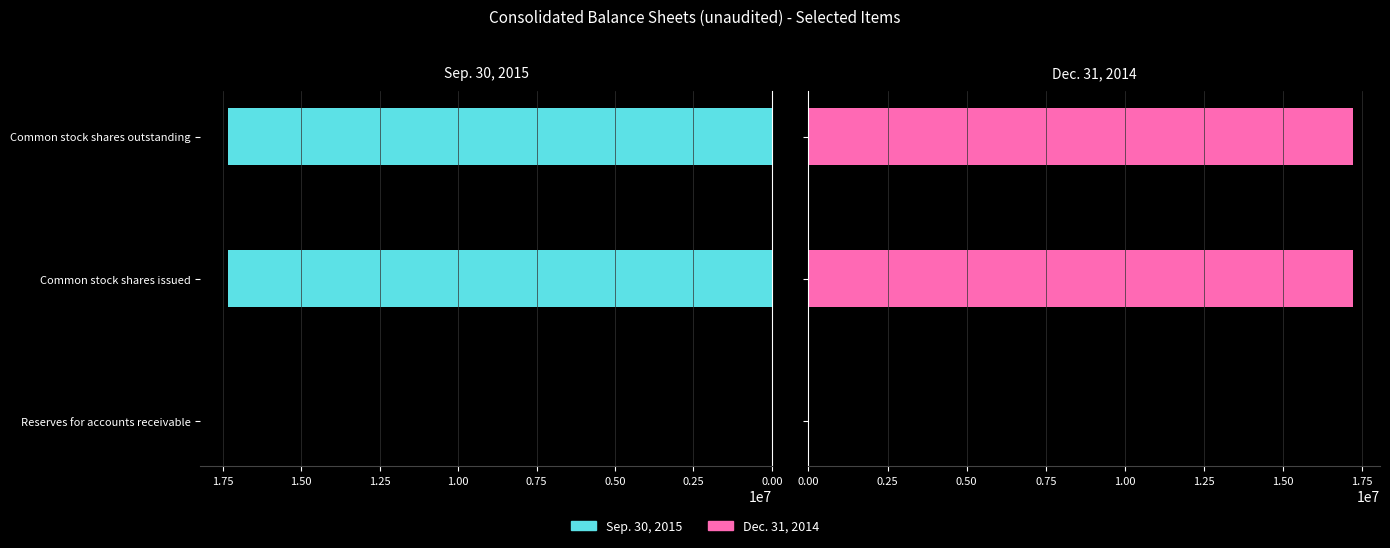

How many bars are there in total?

6